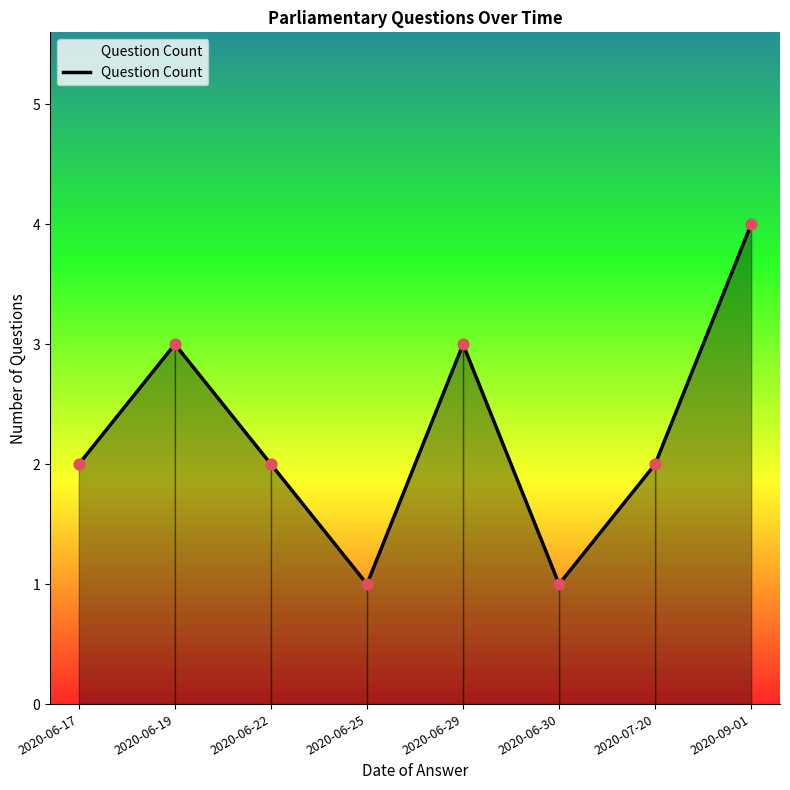

What is the change in value from 2020-06-29 to 2020-09-01?

+1